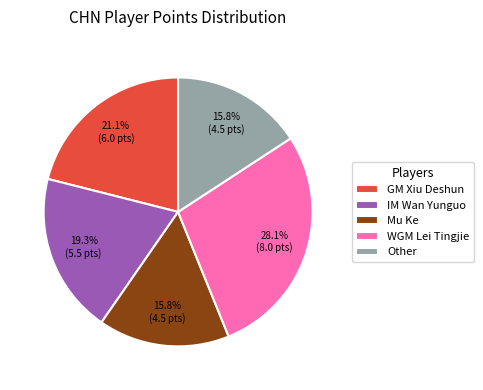

Is it true that WGM Lei Tingjie is 28% of the pie?

True